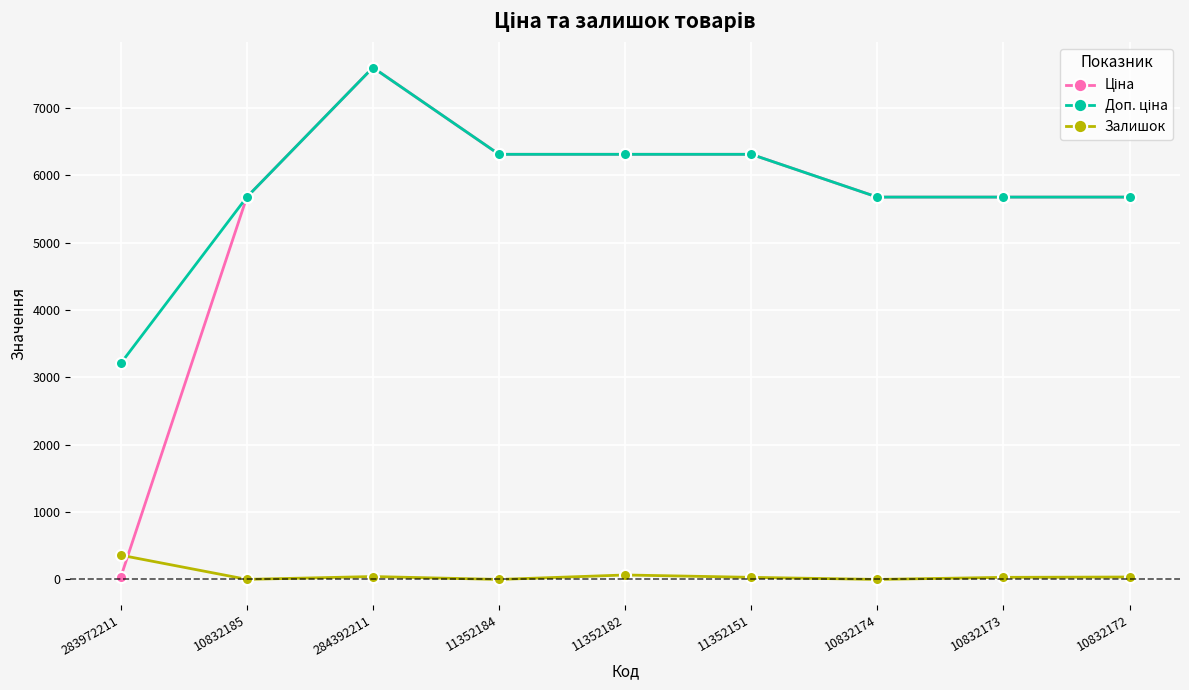

At which label does Залишок reach its peak?

283972211